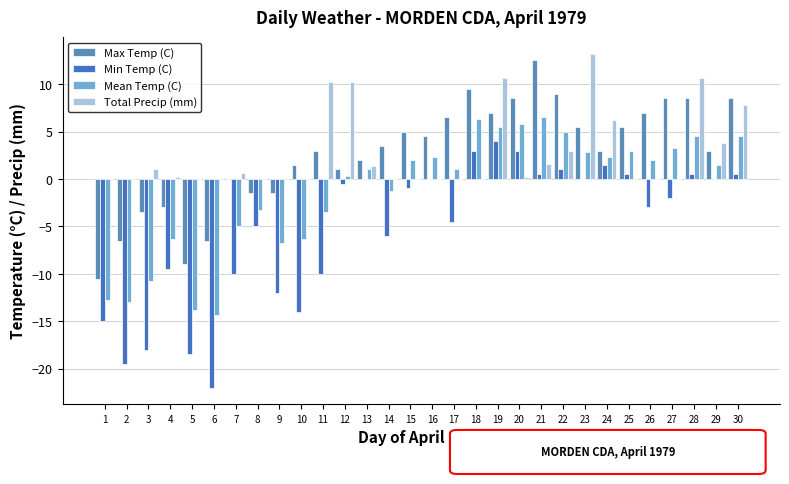

Which series has the widest spread of values?

Min Temp (C)